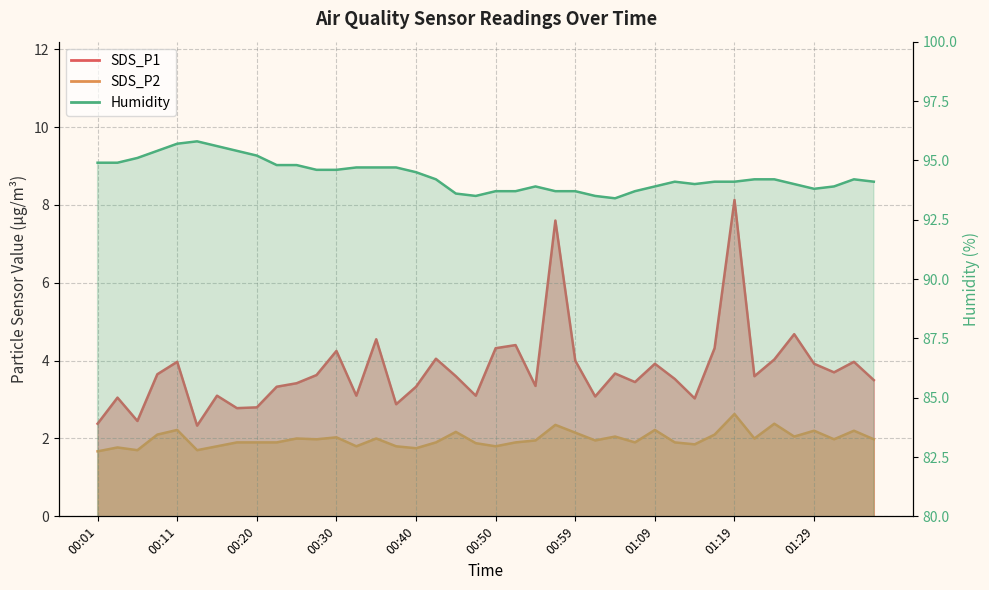

What is the difference between the second highest and second lowest values in the SDS_P1 series?

5.2